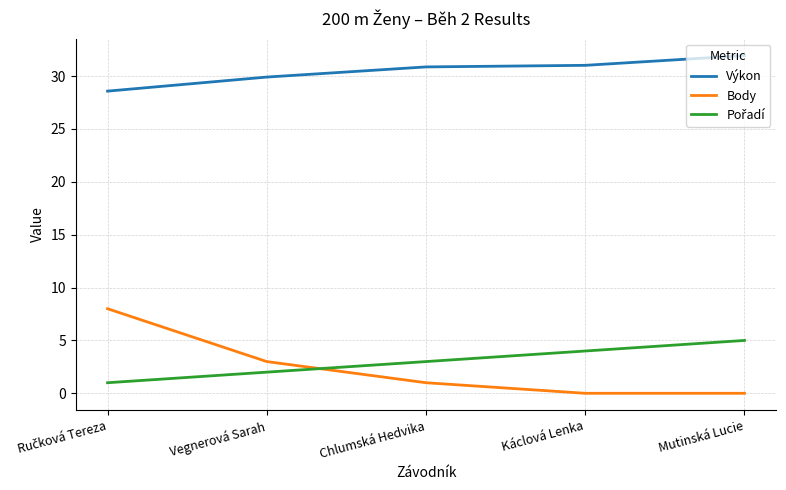

Count the number of categories in the chart.

5